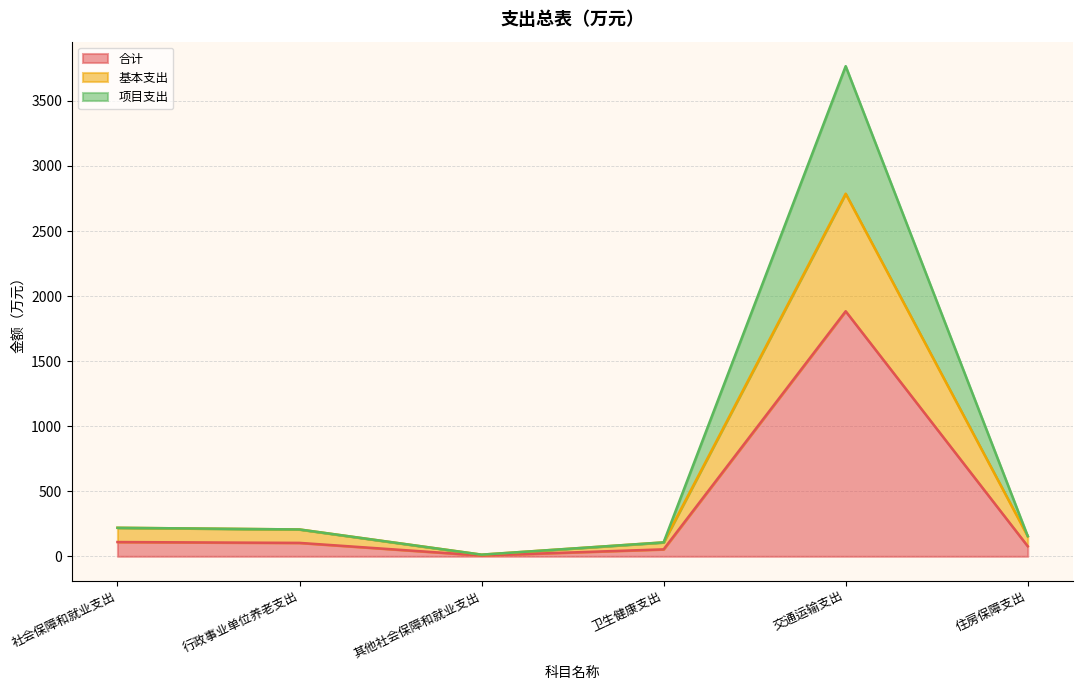

List the labels in order of 项目支出 value, smallest first.

其他社会保障和就业支出, 卫生健康支出, 住房保障支出, 行政事业单位养老支出, 社会保障和就业支出, 交通运输支出